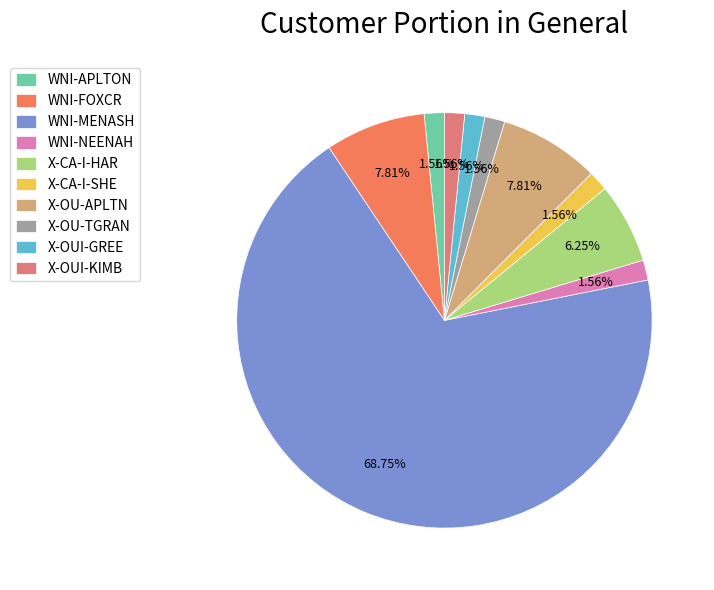

Does WNI-MENASH represent more than half of the total?

Yes